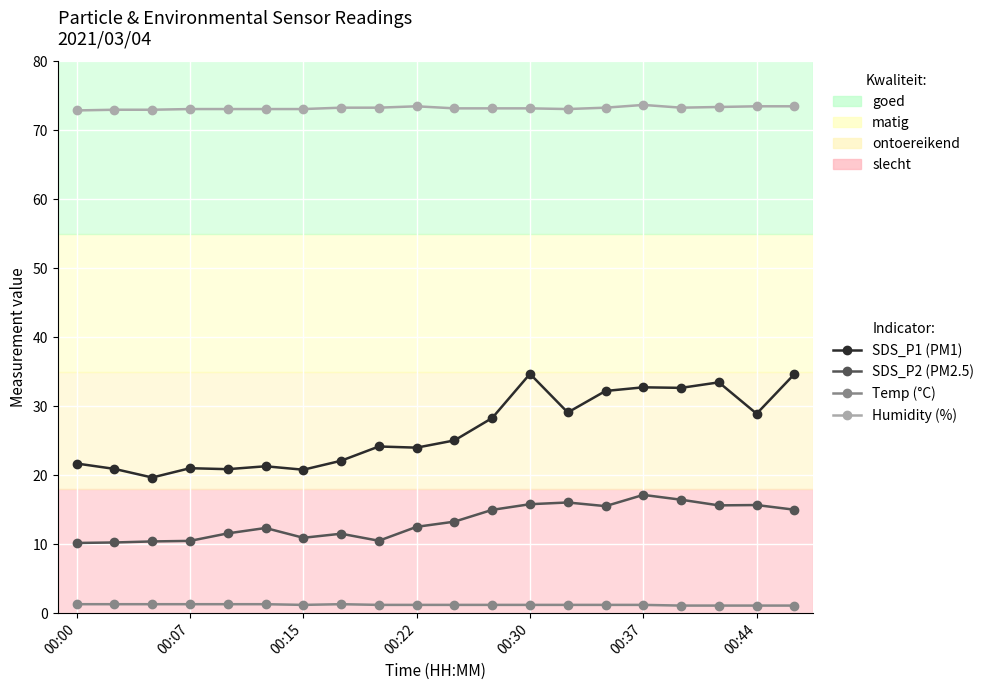

True or false: SDS_P2 (PM2.5) and SDS_P1 (PM1) intersect in this chart.

False